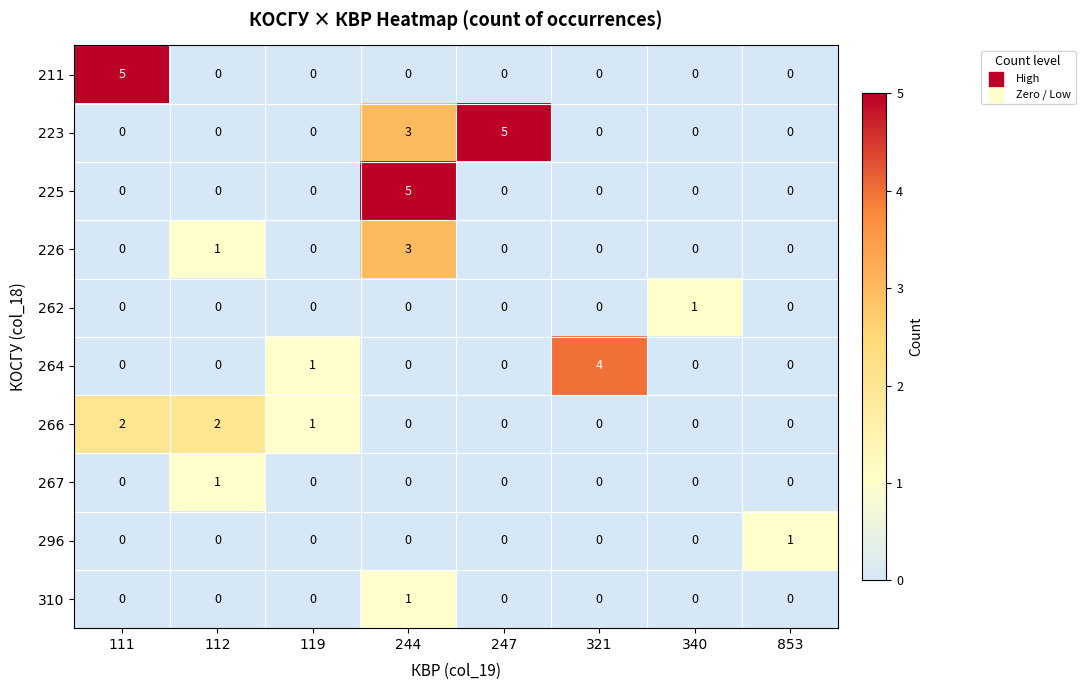

What is the sum of all 225 values?

5